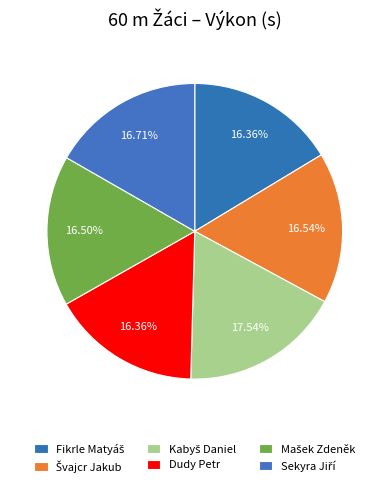

Count the number of slices in the pie.

6